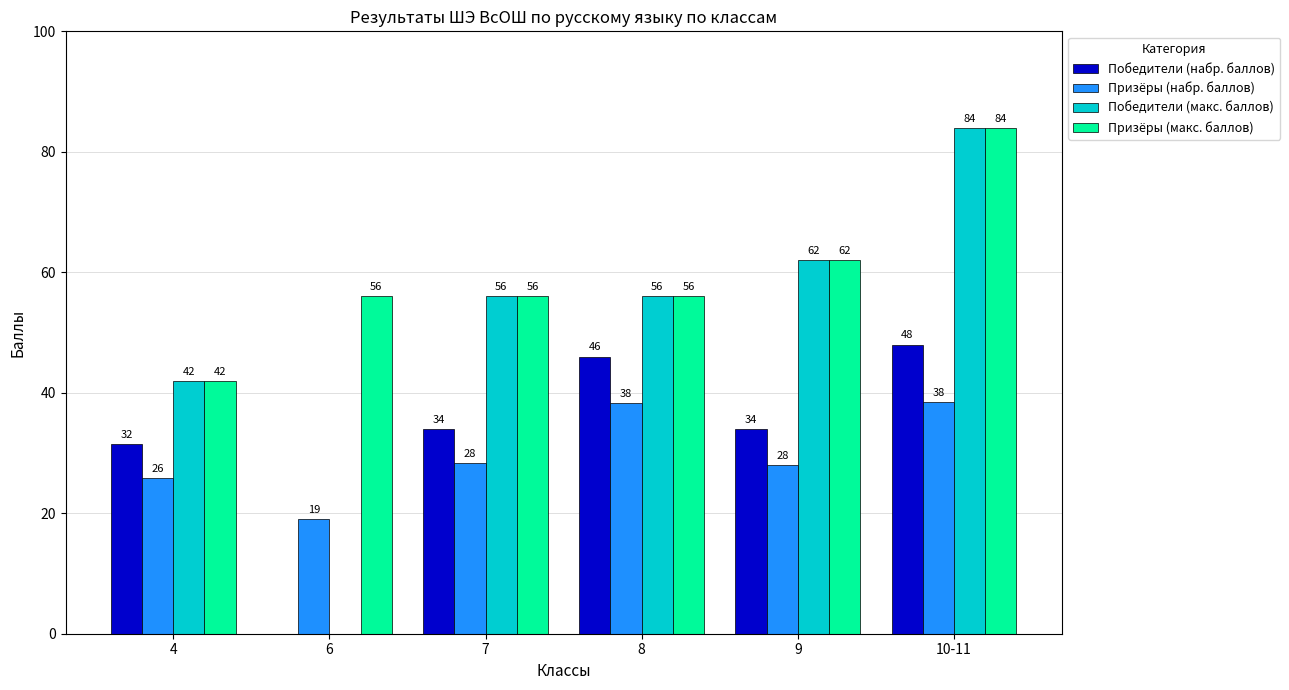

Which series changed the most between 6 and 7?

Победители (макс. баллов)